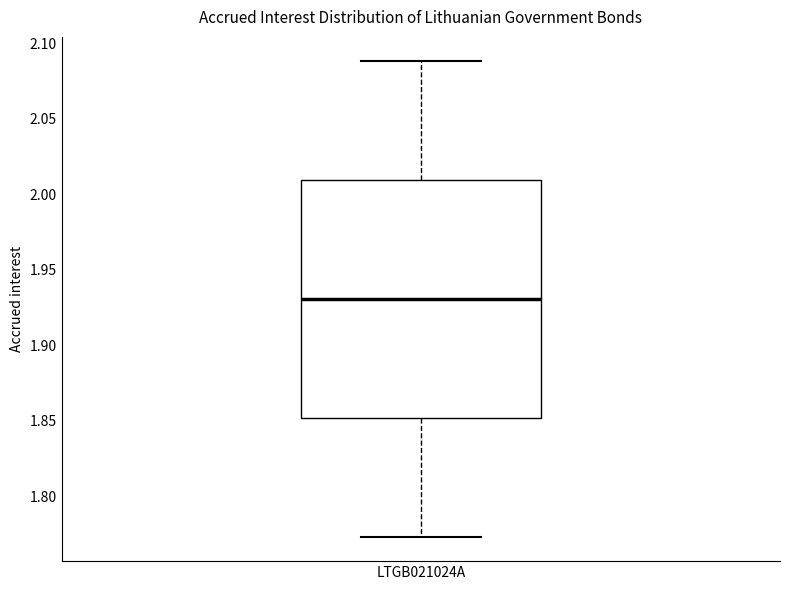

Where does the median line of the box for LTGB021024A sit on the y-axis? The values are not printed on the chart, so give them approximately, as read against the axis.

1.930